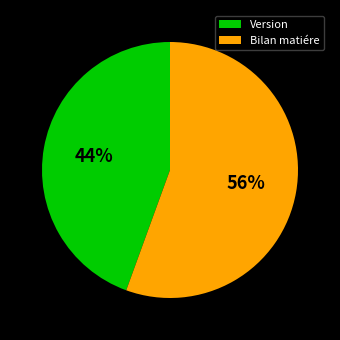

Is it true that Version is 44% of the pie?

True